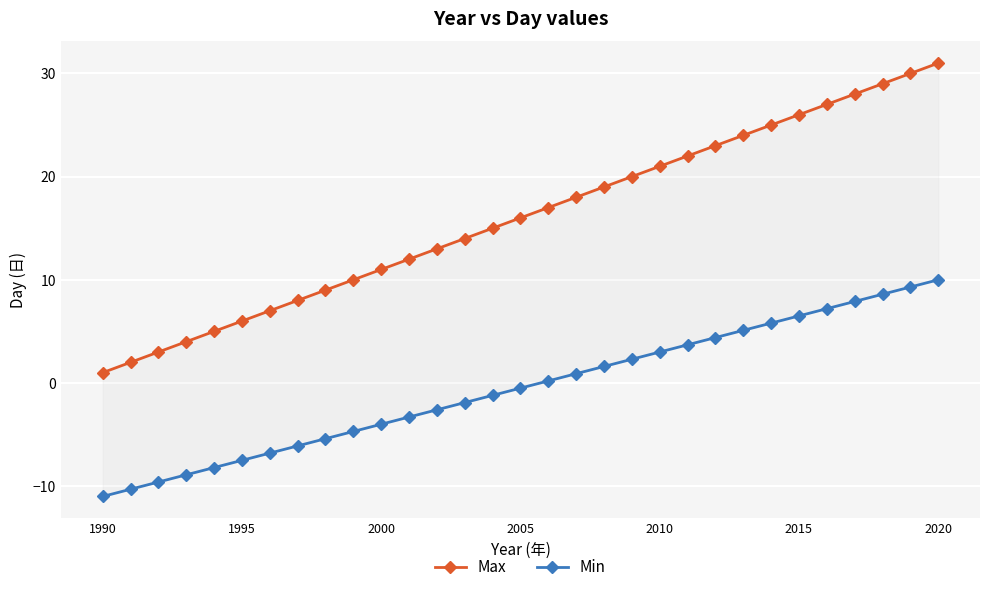

True or false: Max has a value of 28.4 at 16.

False